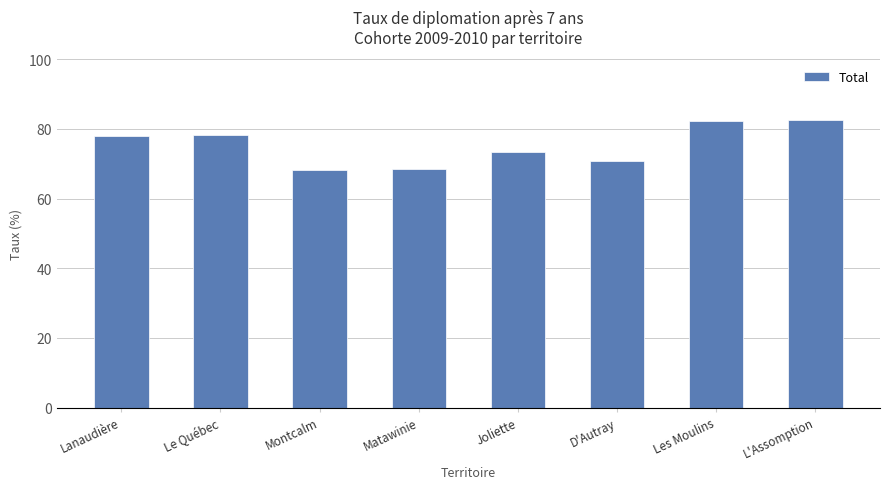

The value at Joliette is 17.0. True or false?

False